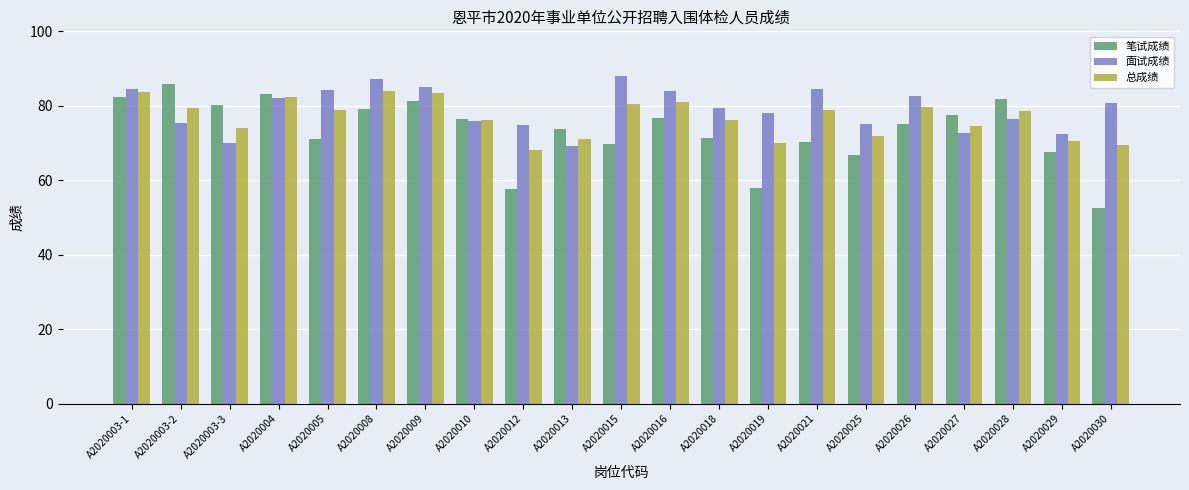

At A2020003-1, list the series in order from largest to smallest.

面试成绩, 总成绩, 笔试成绩